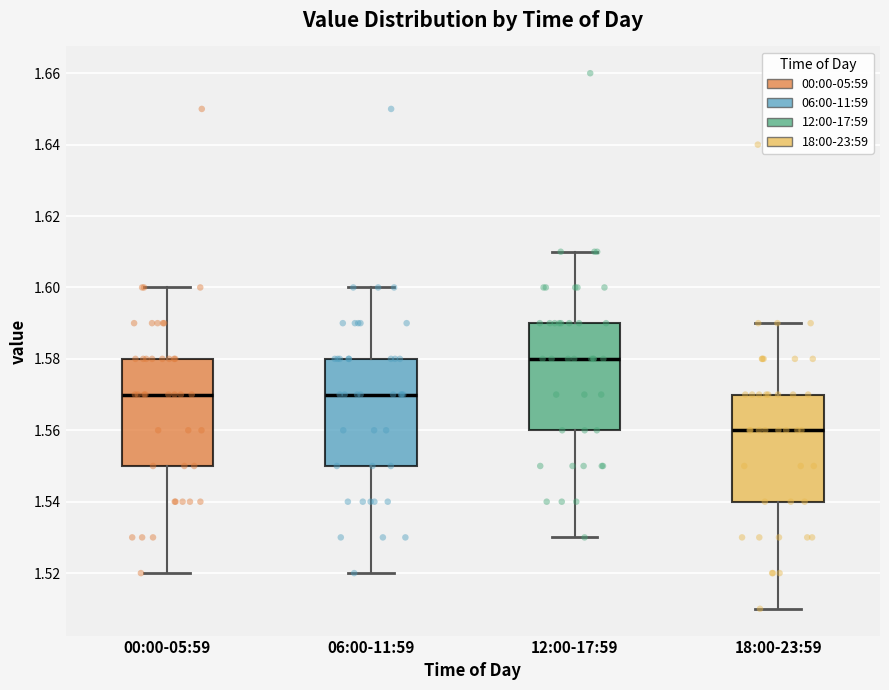

Which box's median line is the lowest?

18:00-23:59